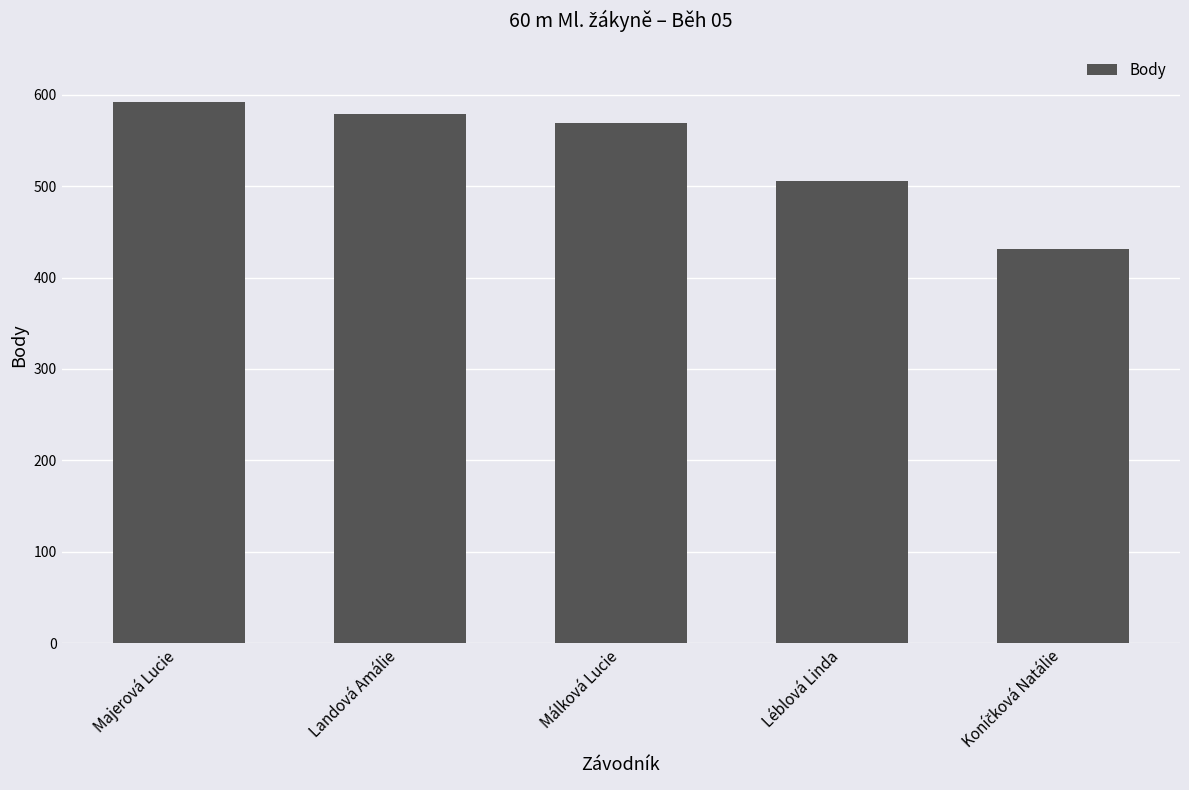

Where does the data first go above 569?

Majerová Lucie